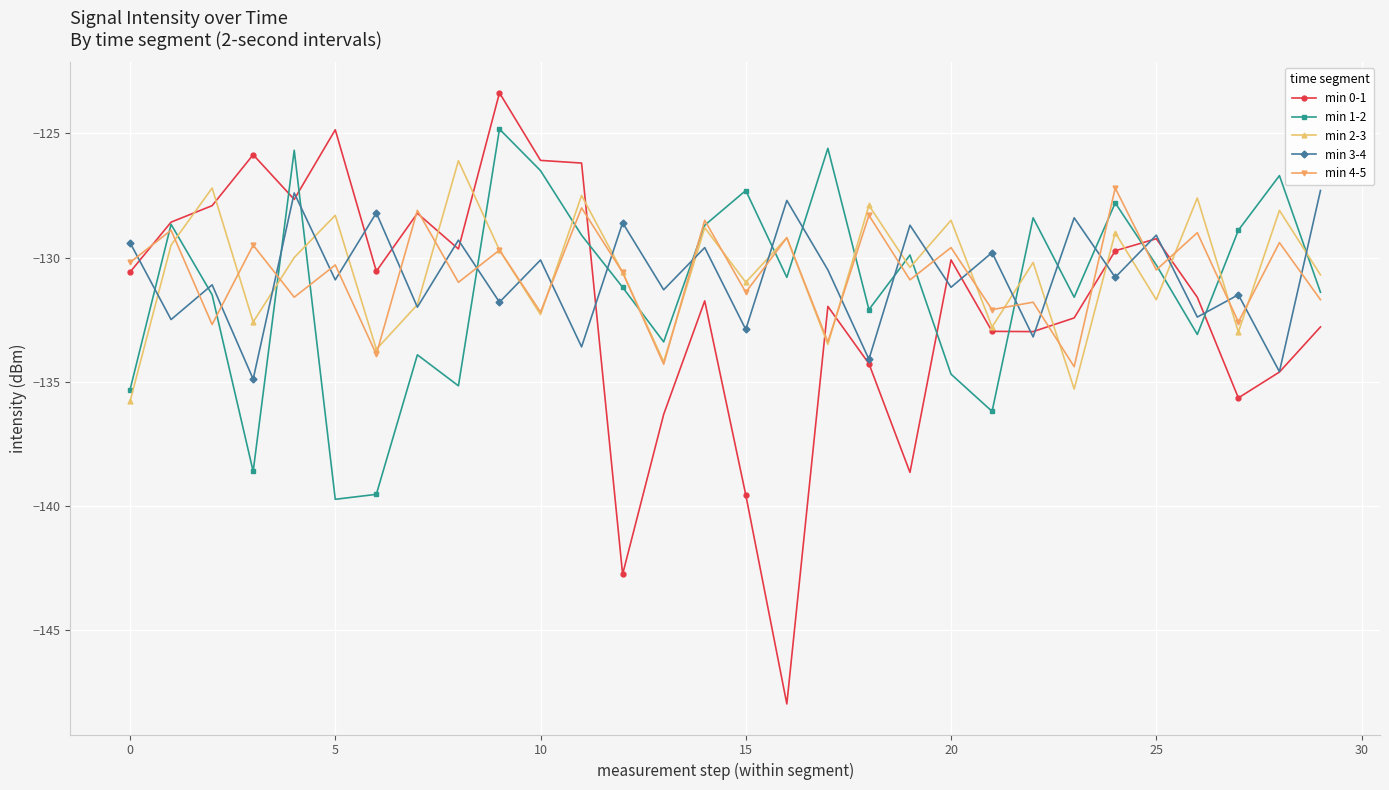

What is the maximum value for min 4-5?

-127.2